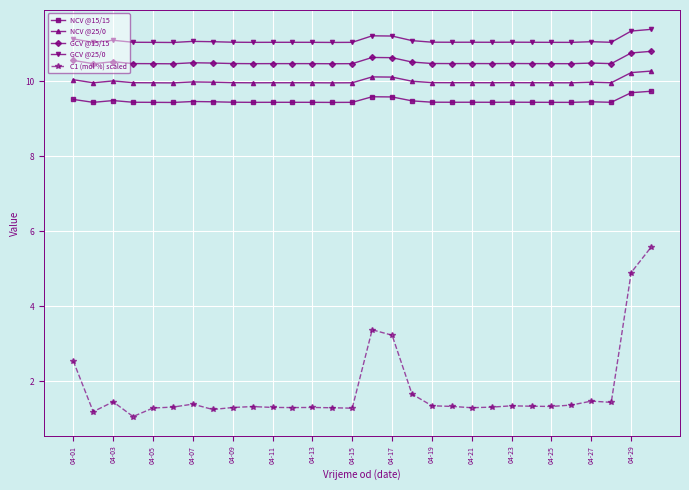

What is the smallest value displayed?

1.1